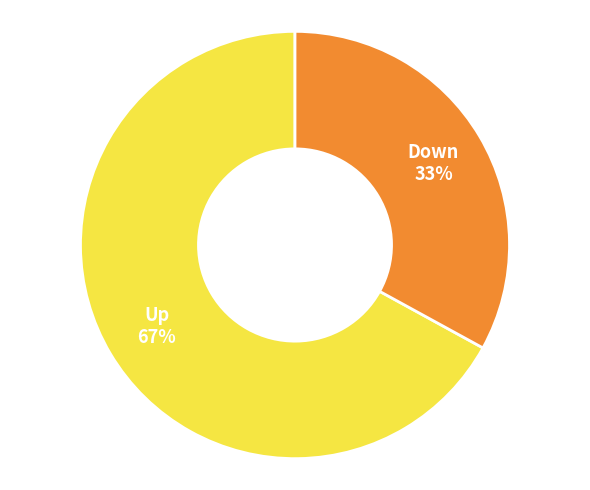

Does any single category account for the majority?

Yes